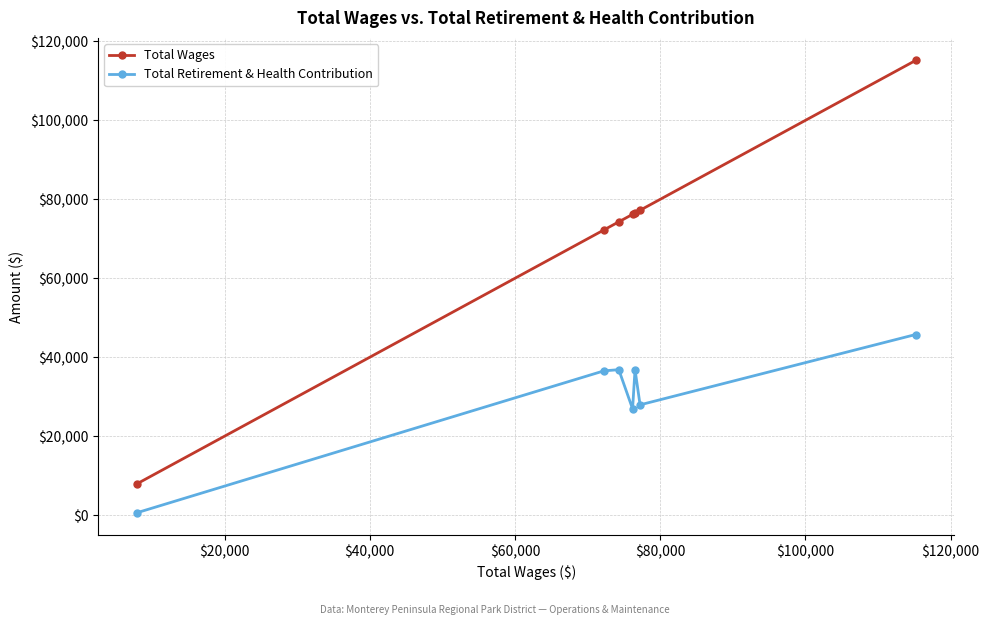

List the series in order of their overall mean, lowest first.

Total Retirement & Health Contribution, Total Wages